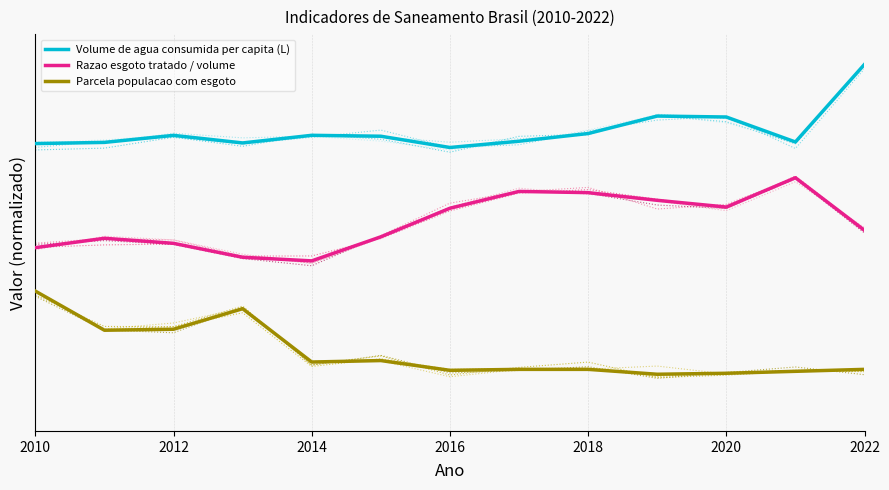

Reading left to right, list all the values displayed in this chart.

Volume de agua consumida per capita (L): 10645.0	10688.9	10949.1	10668.5	10950.9	10917.2	10500.0	10732.2	11017.5	11664.3	11629.3	10704.0	13580.0
Razao esgoto tratado / volume: 6789.6	7136.8	6949.8	6433.5	6300.0	7190.2	8249.5	8872.6	8828.1	8543.2	8294.0	9380.0	7430.5
Parcela populacao com esgoto: 5180.0	3730.6	3766.8	4527.8	2552.9	2607.3	2244.9	2281.2	2281.2	2100.0	2136.2	2208.7	2281.2